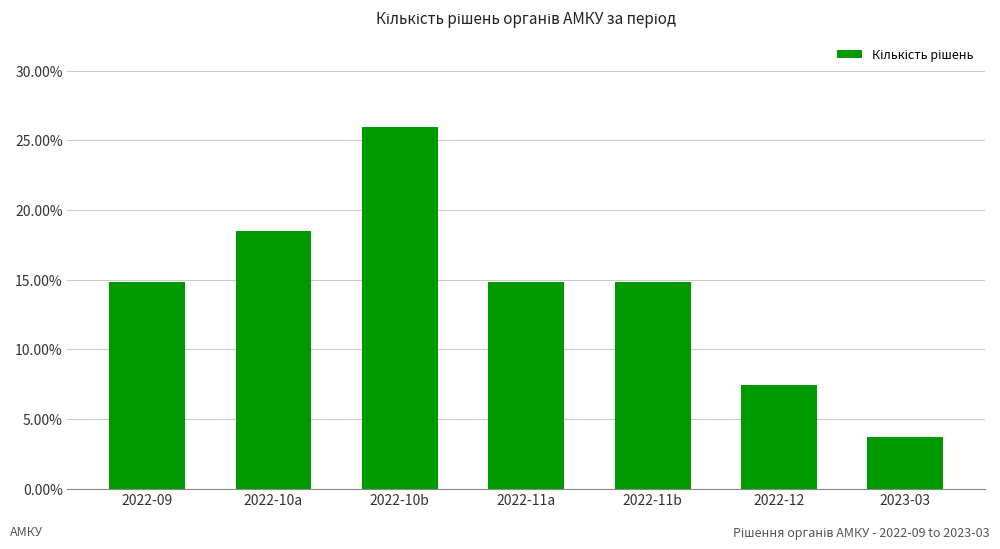

What is the sum of all values?

1.0